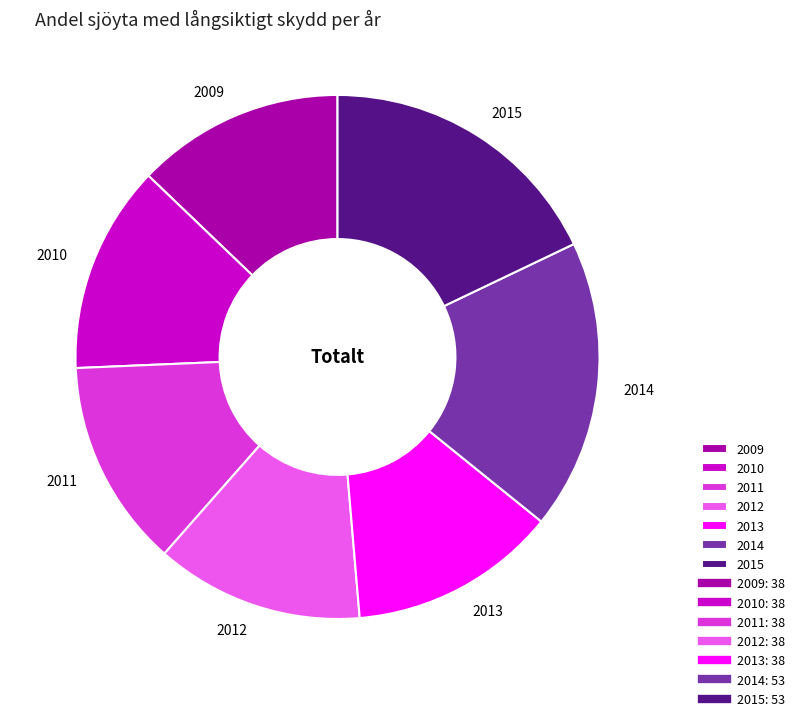

Is the sum of 2015 and 2014 greater than half?

No